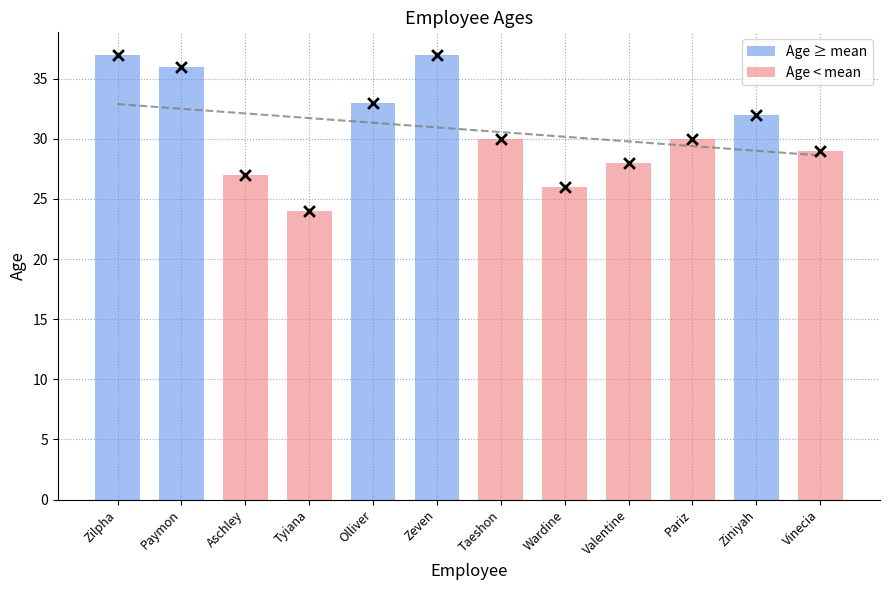

Approximately how many times larger is the value at Tyiana compared to Olliver?

0.7